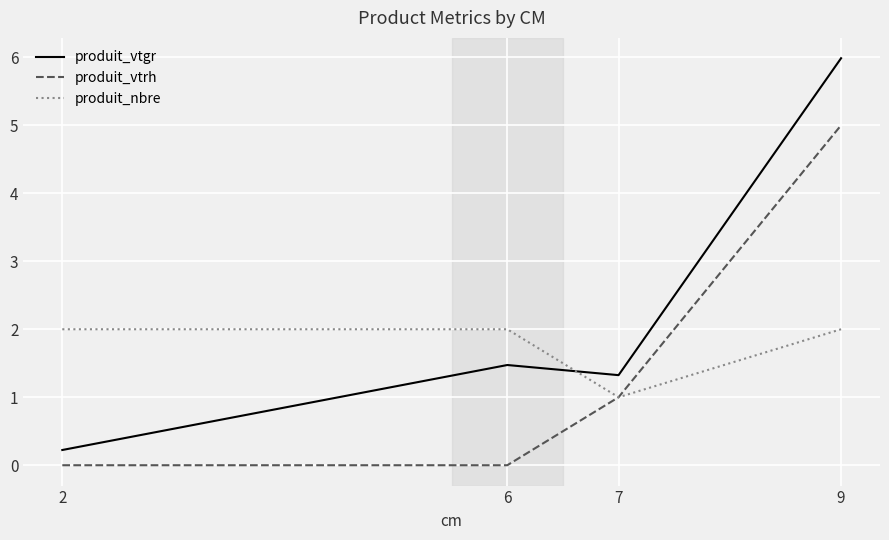

Reading right to left, transcribe all the data shown in this chart.

produit_vtgr: 6.0	1.3	1.5	0.2
produit_vtrh: 5.0	1.0	0.0	0.0
produit_nbre: 2.0	1.0	2.0	2.0